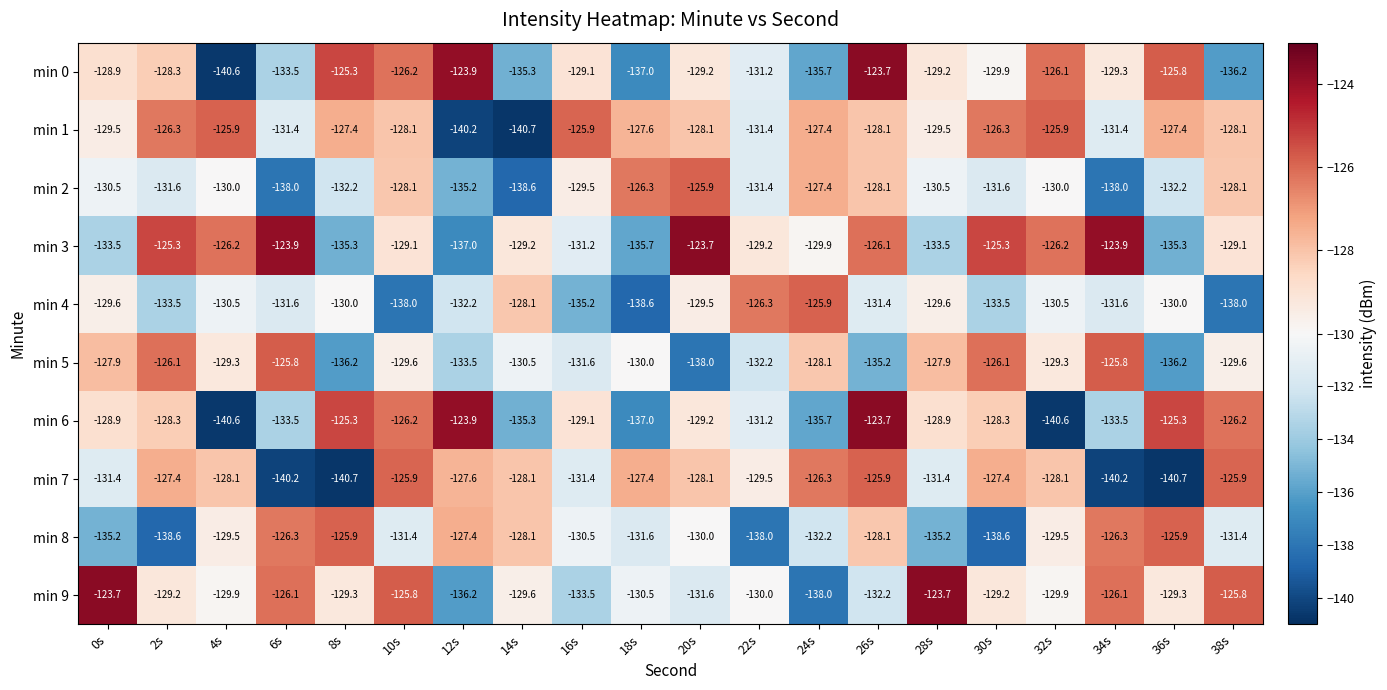

True or false: min 8 has a value of -178.1 at 14s.

False